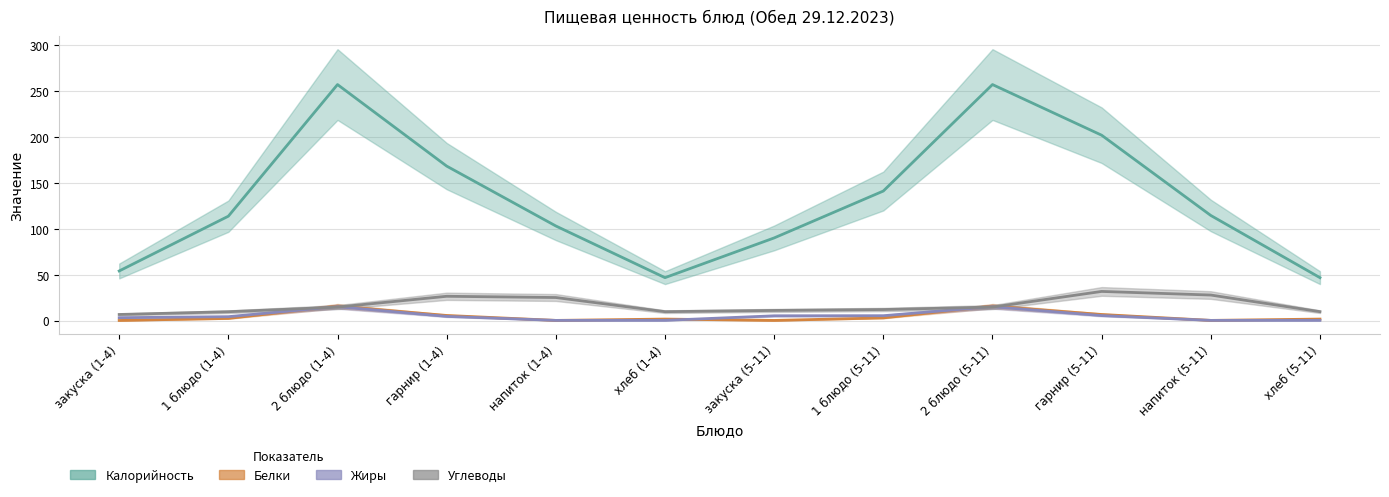

Where does the Жиры series first go above 4?

1 блюдо (1-4)